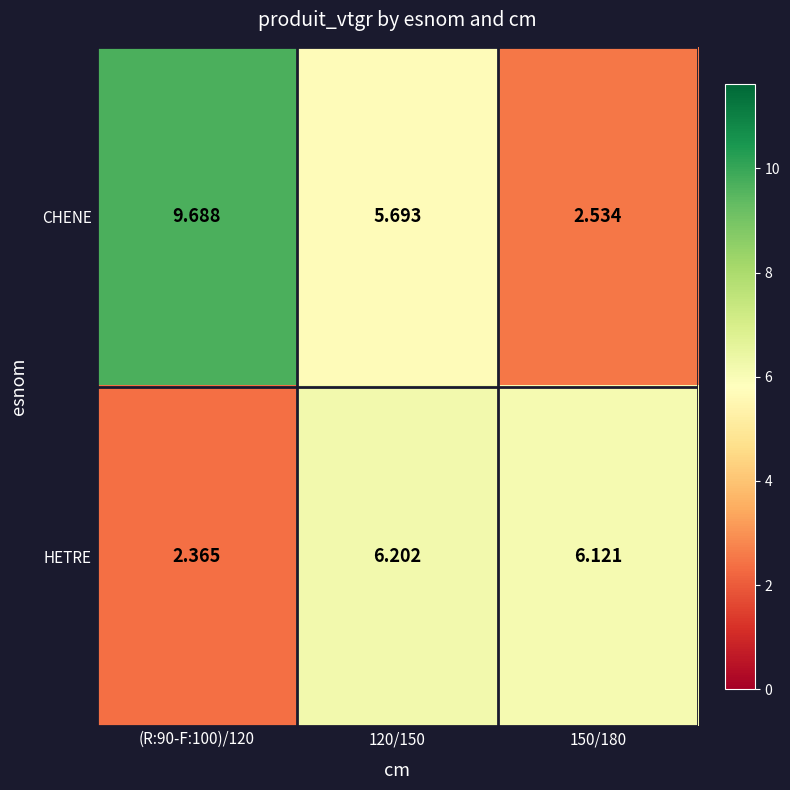

Between 120/150 and 150/180, which series saw the biggest shift?

CHENE